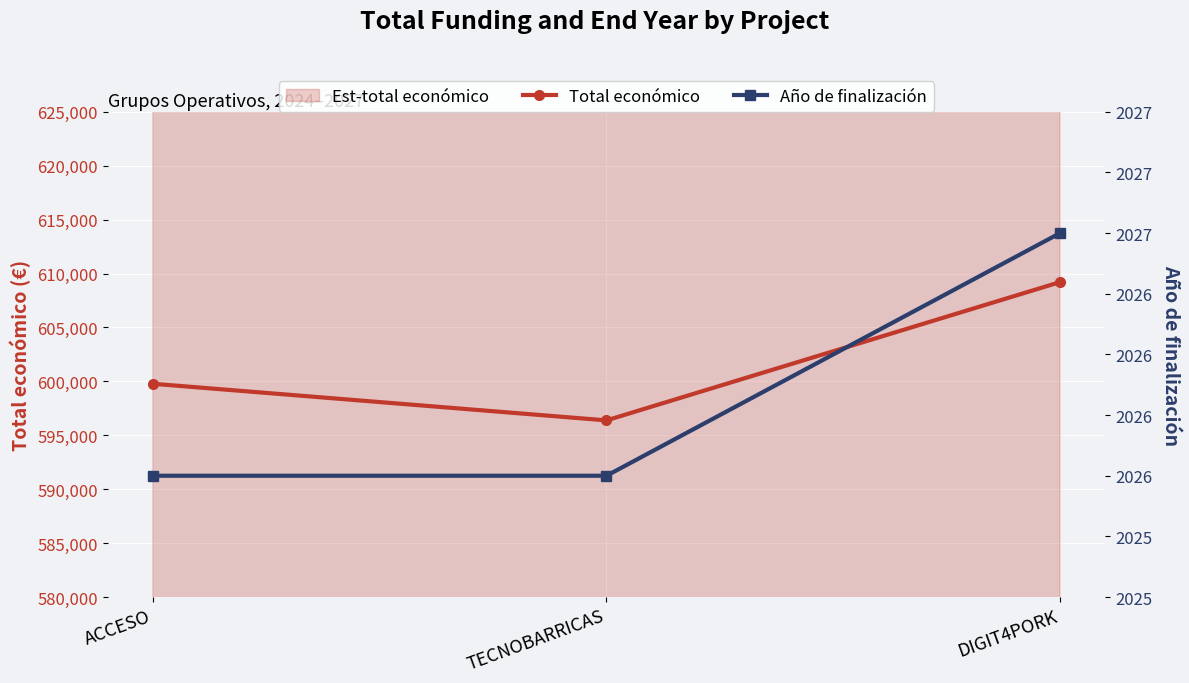

What is the label of the 1st point from the right?

DIGIT4PORK